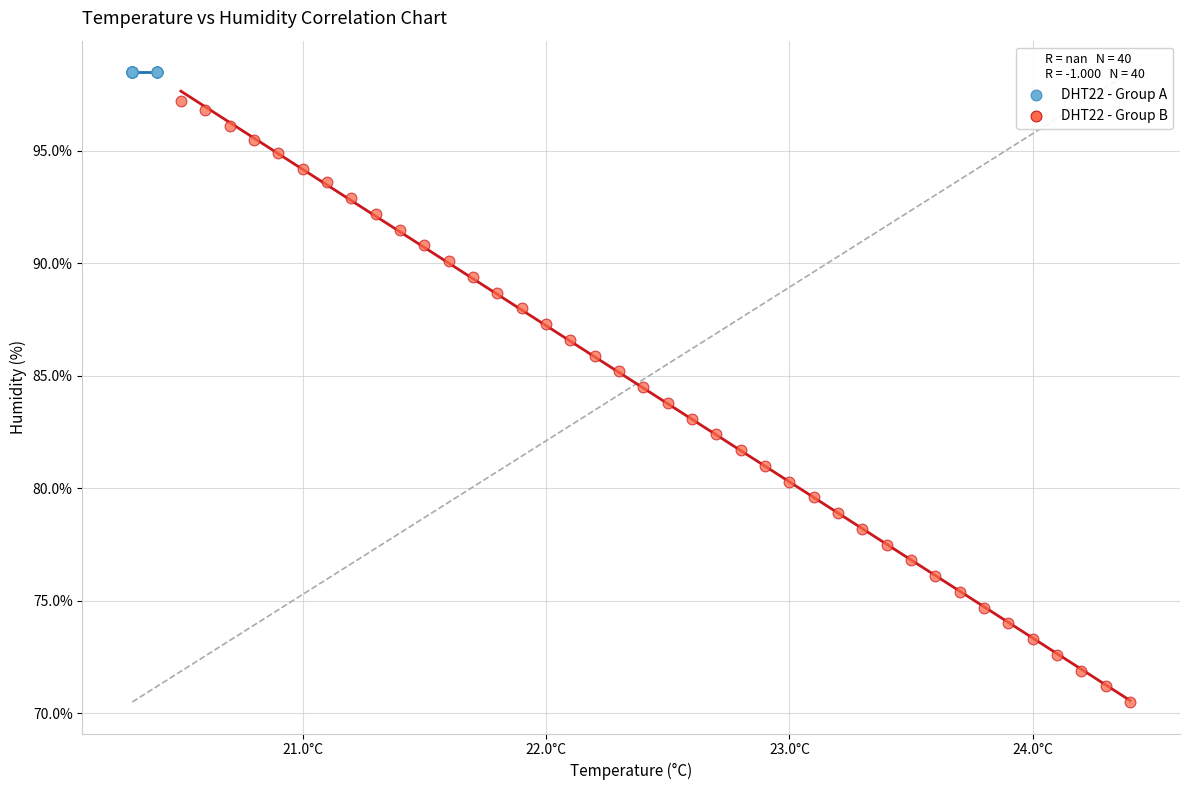

Which series contains the highest Y value?

DHT22 - Group A